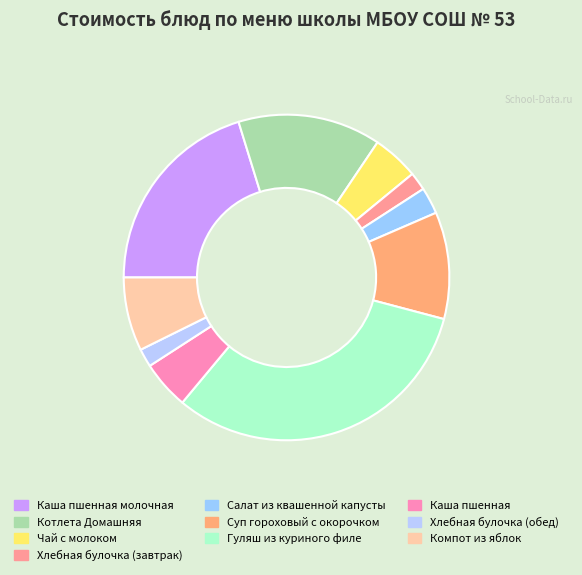

To the nearest percent, what is the difference between the Чай с молоком and Гуляш из куриного филе slice percentages?

27%